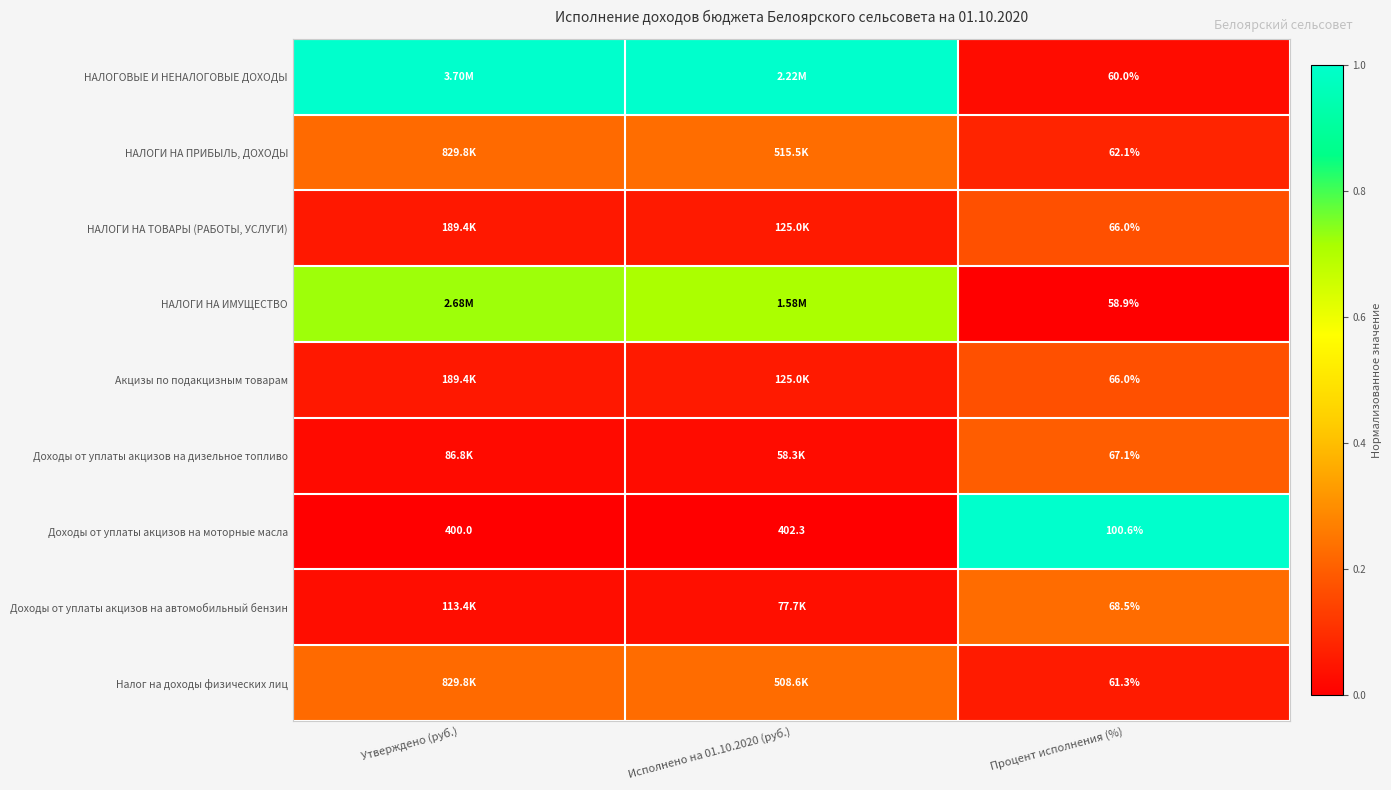

Is the value of Доходы от уплаты акцизов на моторные масла at Процент исполнения (%) greater than the value of Налог на доходы физических лиц at Процент исполнения (%)?

Yes